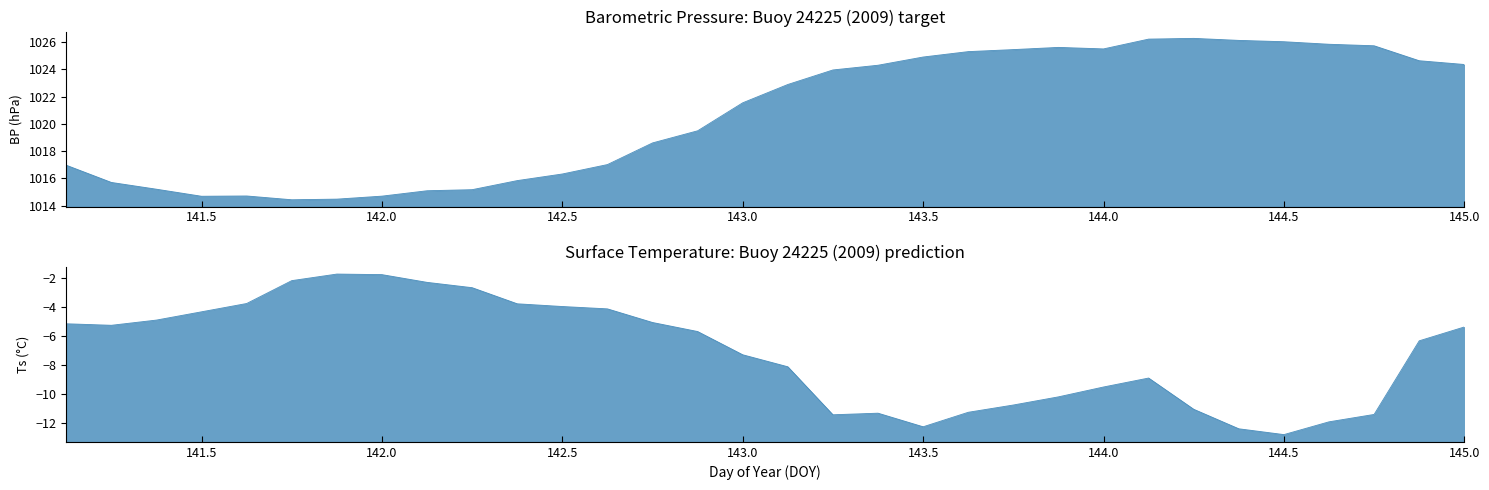

Which series has the largest total across all categories?

Barometric Pressure (BP)